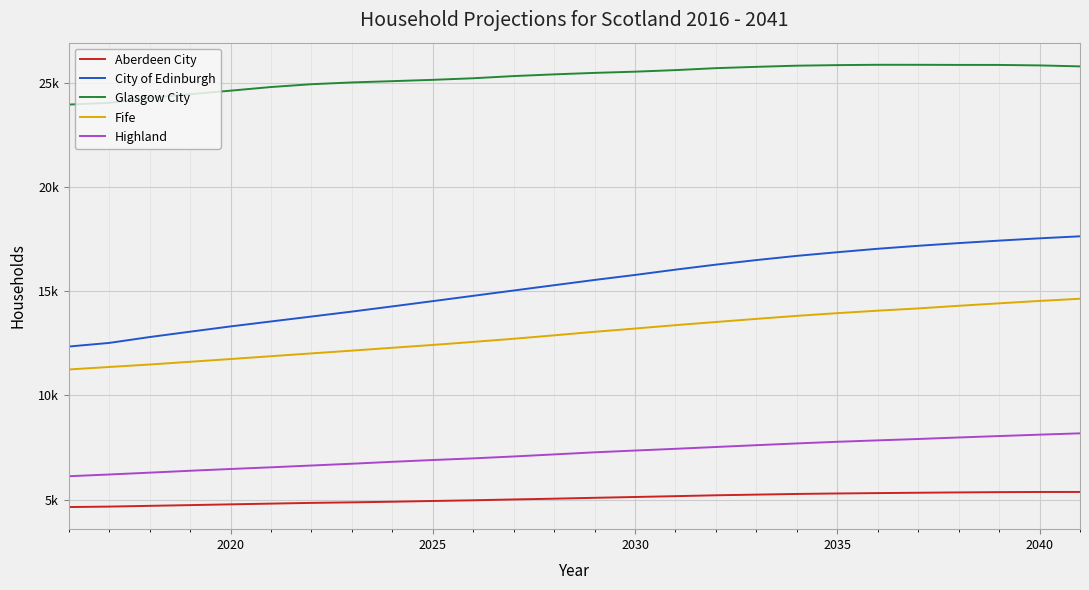

Is this an area chart (filled region under the line)?

No